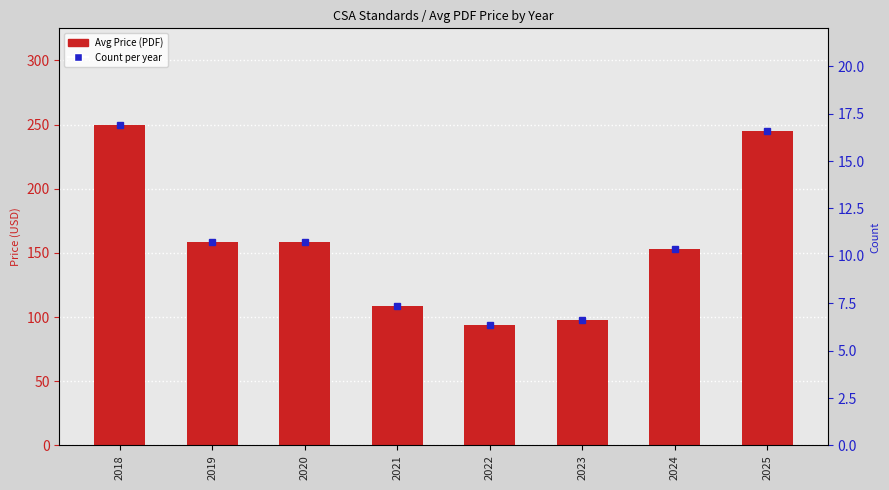

True or false: the data shows 93.5 at 2022.

True